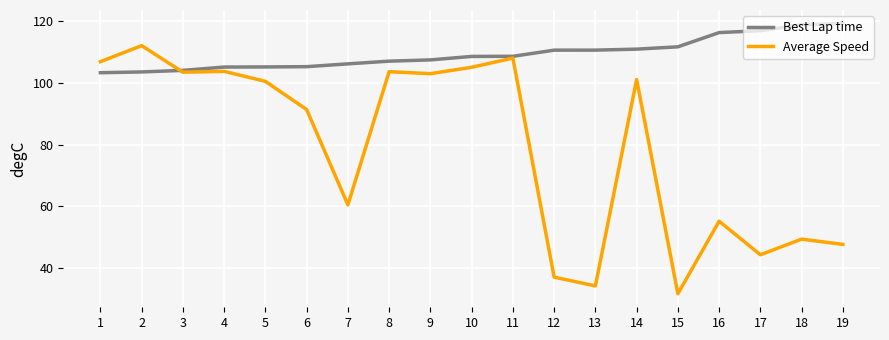

How many lines are shown in the chart?

2